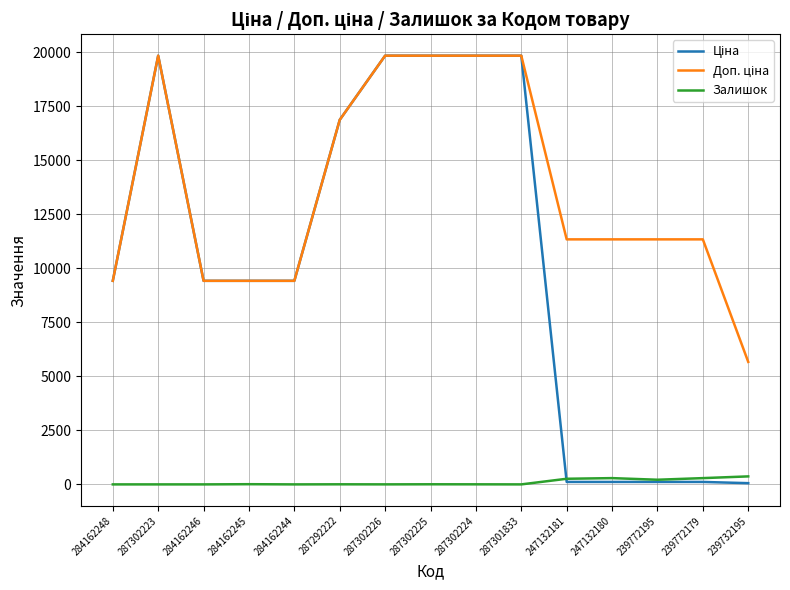

True or false: Залишок has a value of 290.0 at 247132180.

True